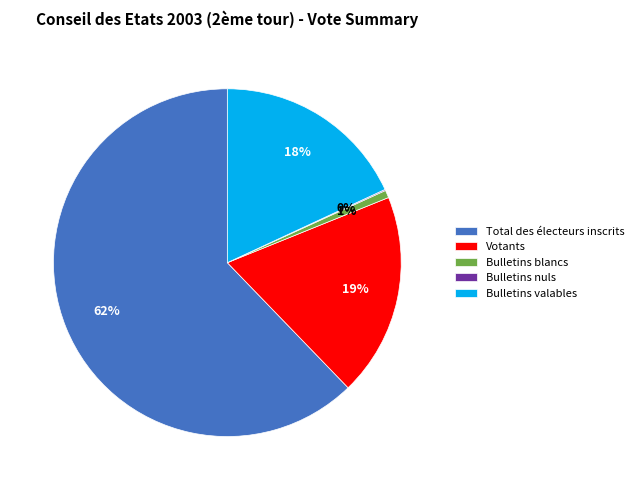

To the nearest percent, what is the average slice percentage?

20%